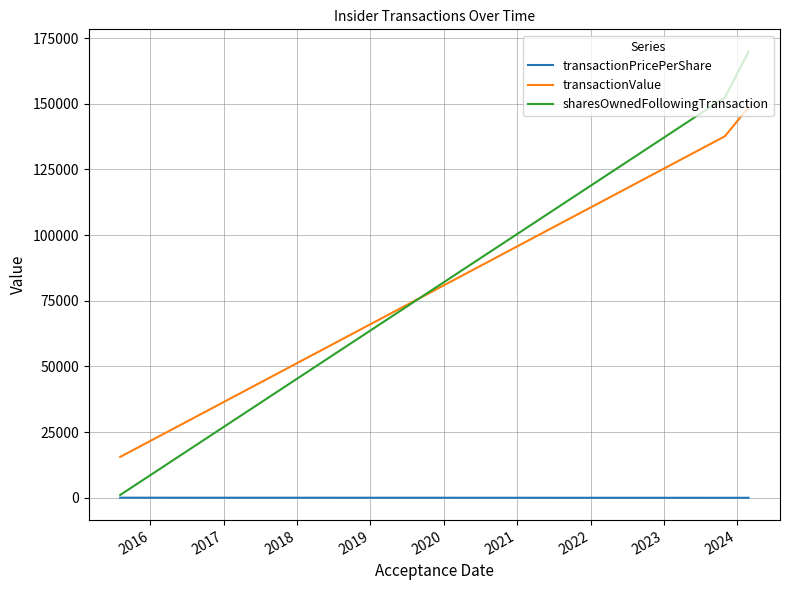

List the series in order of their peak value, lowest first.

transactionPricePerShare, transactionValue, sharesOwnedFollowingTransaction